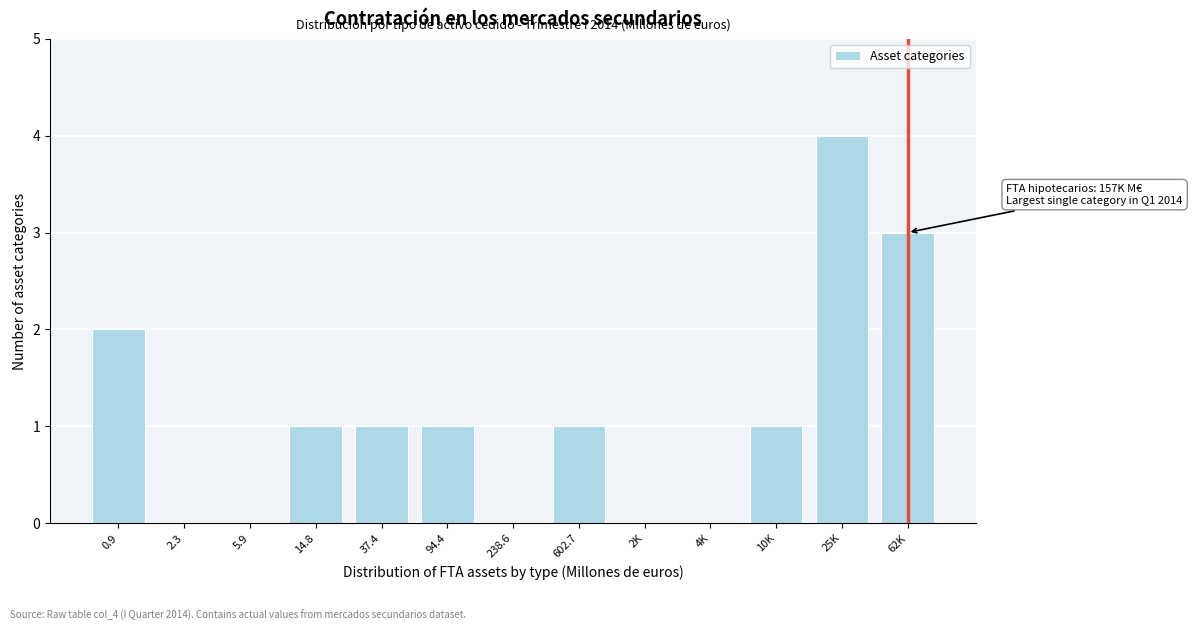

Reading left to right, what are all the values shown in this chart?

0.9=2	2.3=0	5.9=0	14.8=1	37.4=1	94.4=1	238.6=0	602.7=1	2K=0	4K=0	10K=1	25K=4	62K=3